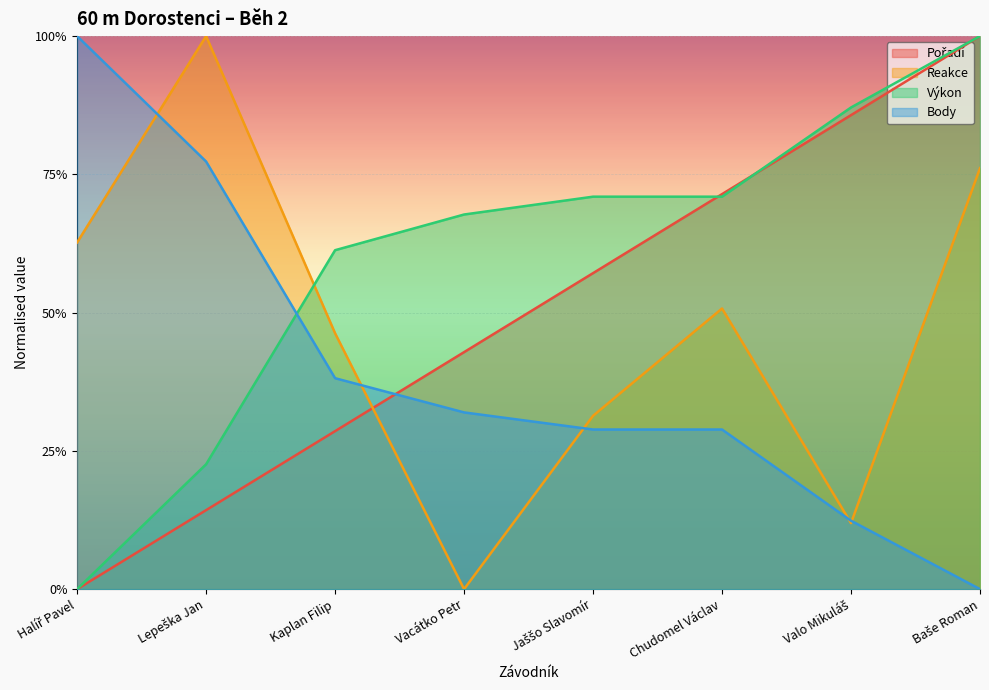

What is the value of the Body point at the 1st from the left?

1.0